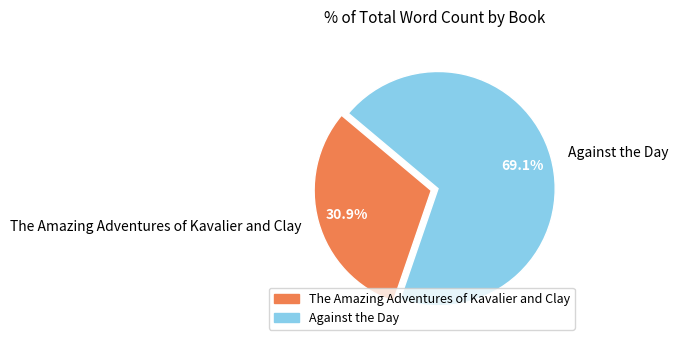

Is it true that The Amazing Adventures of Kavalier and Clay is 31% of the pie?

True